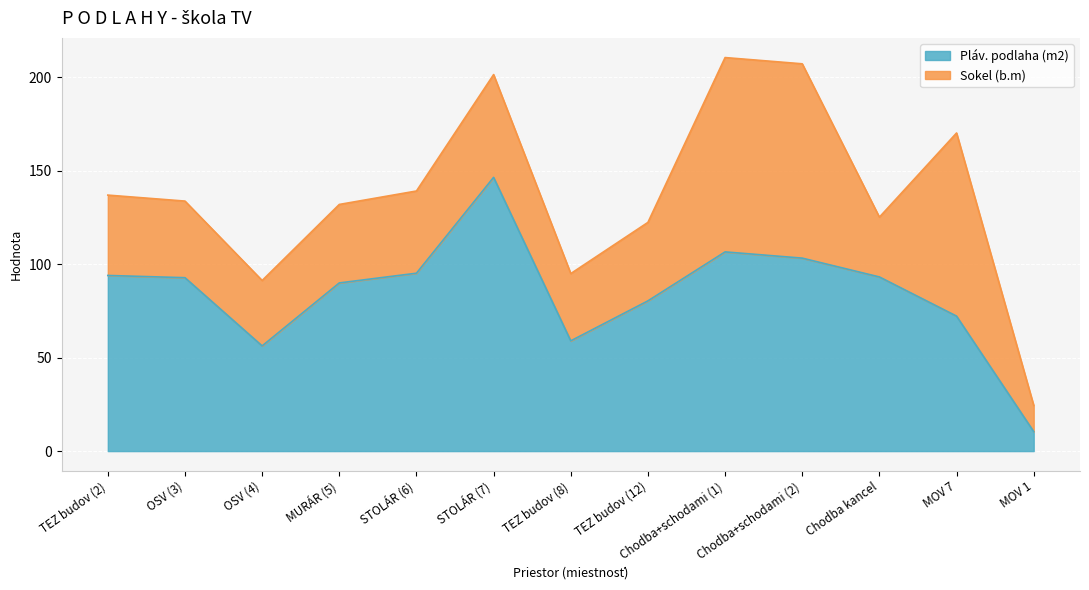

What is the maximum value for Pláv. podlaha (m2)?

146.5